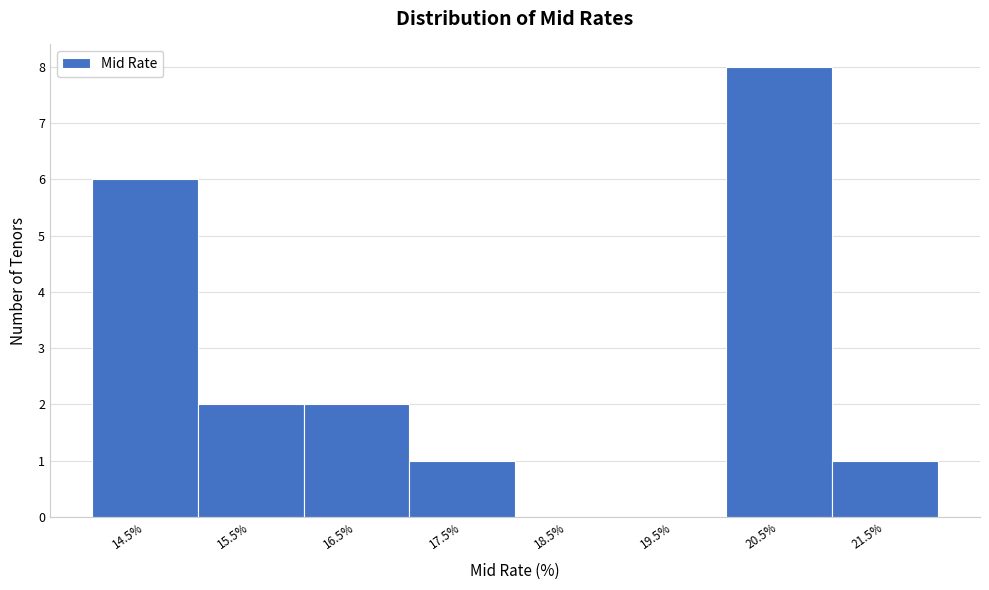

Reading left to right, transcribe this chart: for each bar, give the range it covers on the x-axis and its height. Neither the bar edges nor the heights are printed on the chart, so give them approximately, as read against the axes.

14 to 15: 6
15 to 16: 2
16 to 17: 2
17 to 18: 1
18 to 19: 0
19 to 20: 0
20 to 21: 8
21 to 22: 1